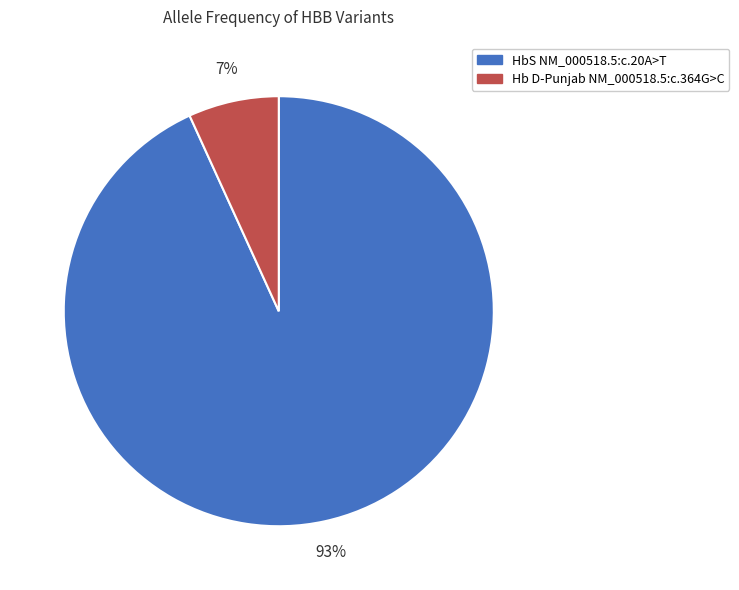

Is HbS NM_000518.5:c.20A>T the majority of the pie?

Yes